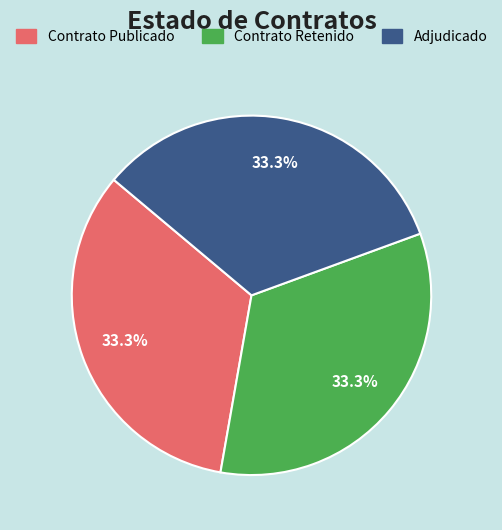

Is there a majority slice in this chart?

No